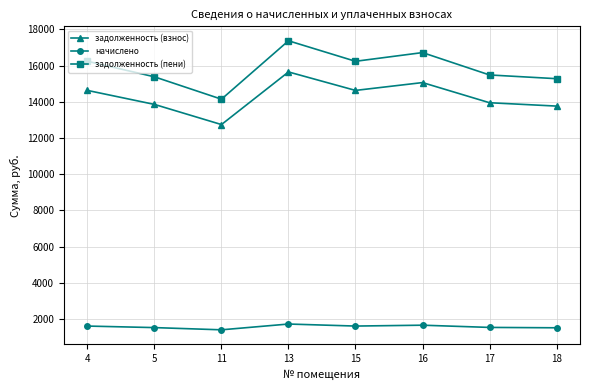

At which label does задолженность (взнос) first exceed 14627?

4